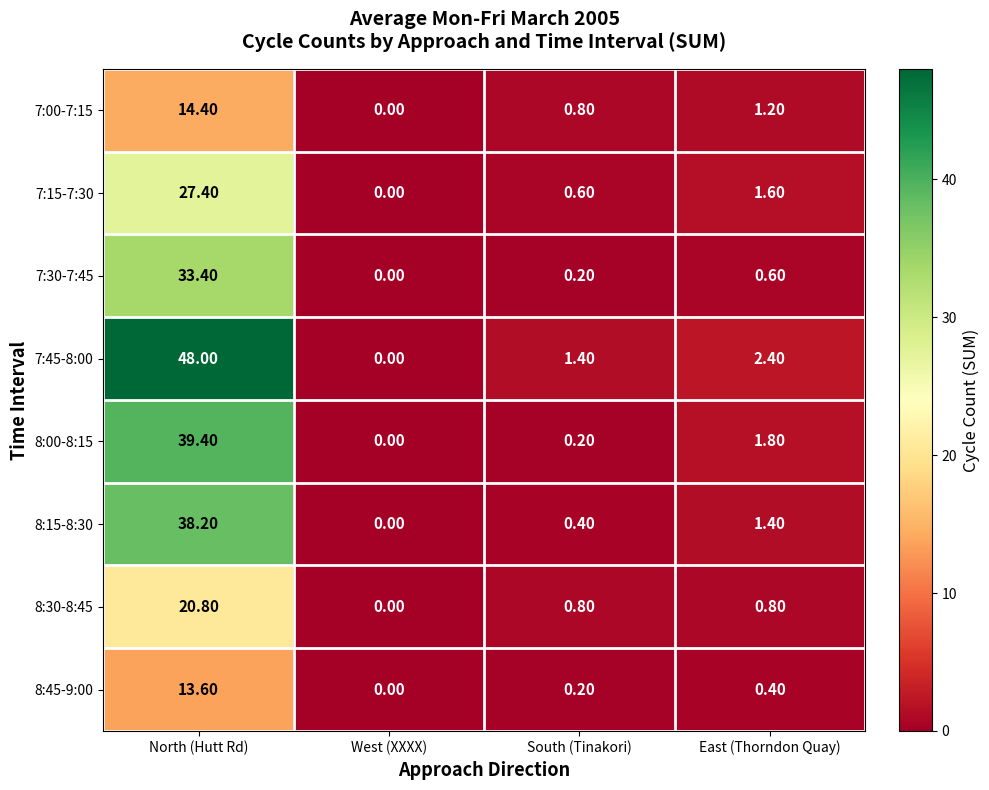

Between North (Hutt Rd) and East (Thorndon Quay), which series saw the biggest shift?

7:45-8:00